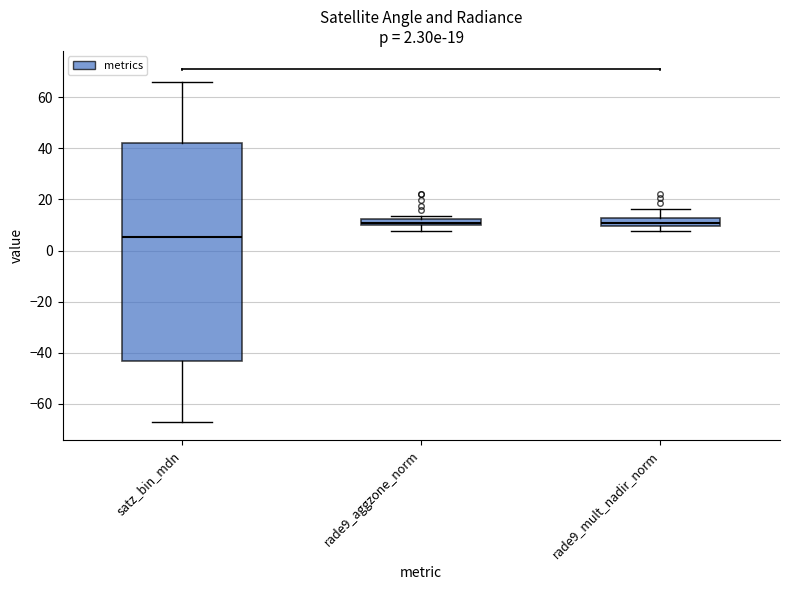

Which box is the tallest, from its lower edge to its upper edge?

satz_bin_mdn